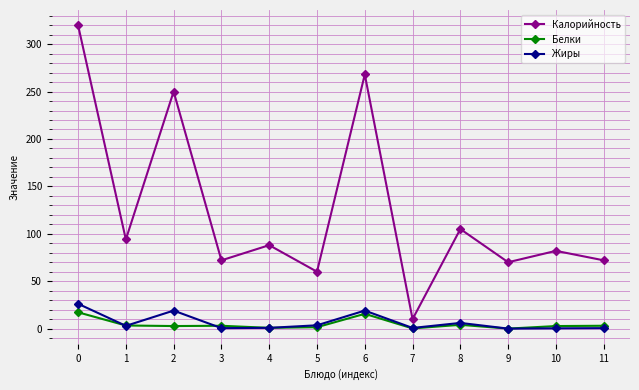

Is it true that Жиры equals 46.3 at 0?

False